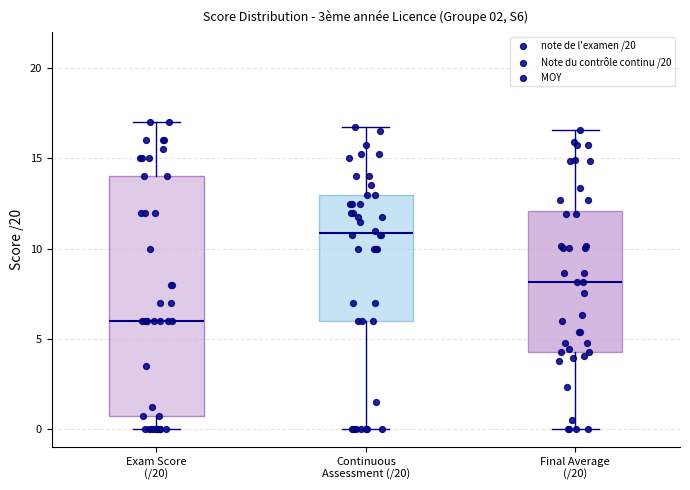

Reading left to right, transcribe this box plot: for each box, give where its median line is, the range the box spans, and where its two whiskers end, as read against the y-axis. The values are not printed on the chart, so give them approximately, as read against the axis.

Exam Score (/20): median 6.0, box 1.0 to 14.0, whiskers 0.0 to 17.0
Continuous Assessment (/20): median 11.0, box 6.0 to 13.0, whiskers 0.0 to 17.0
Final Average (/20): median 8.0, box 4.5 to 12.0, whiskers 0.0 to 16.5